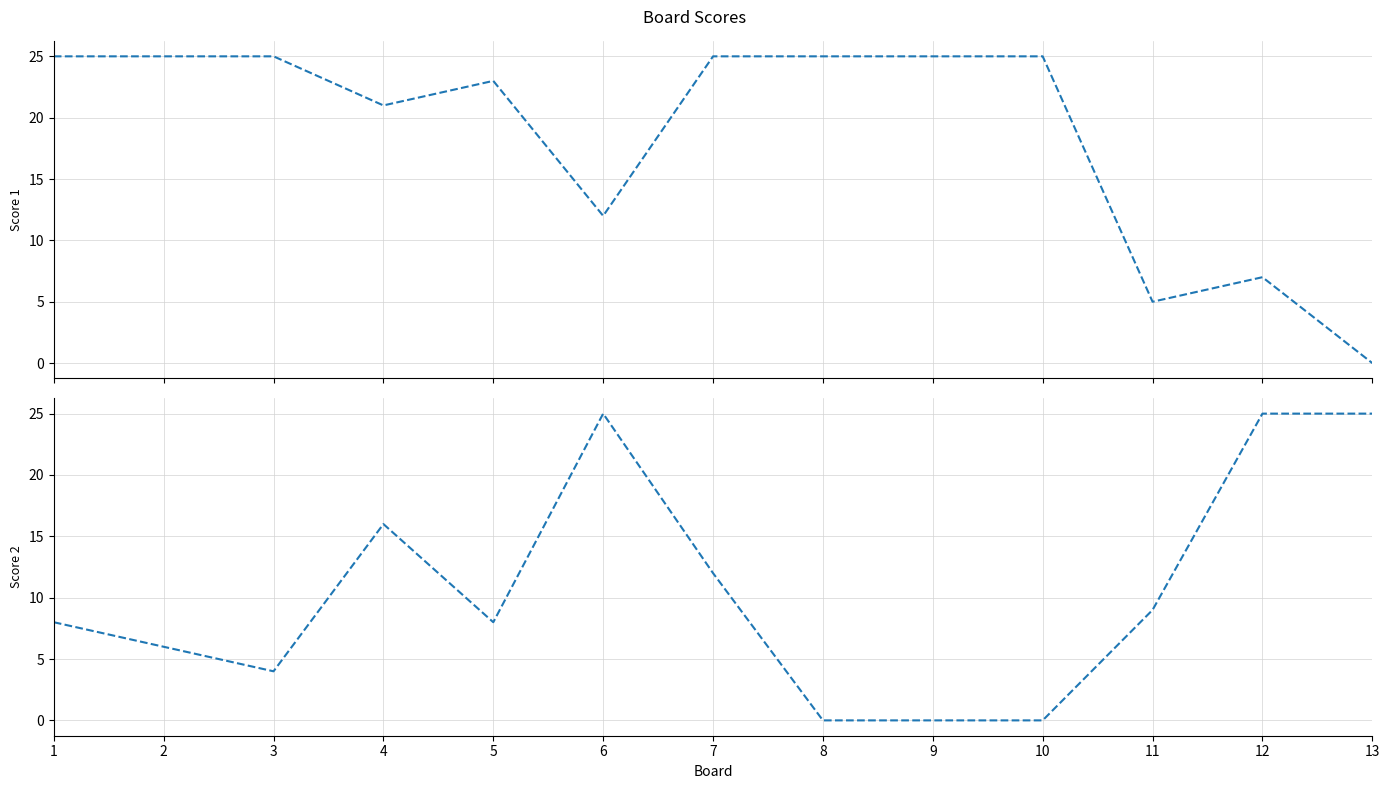

In Score 2, how many points are lower than both neighbors (excluding endpoints)?

2